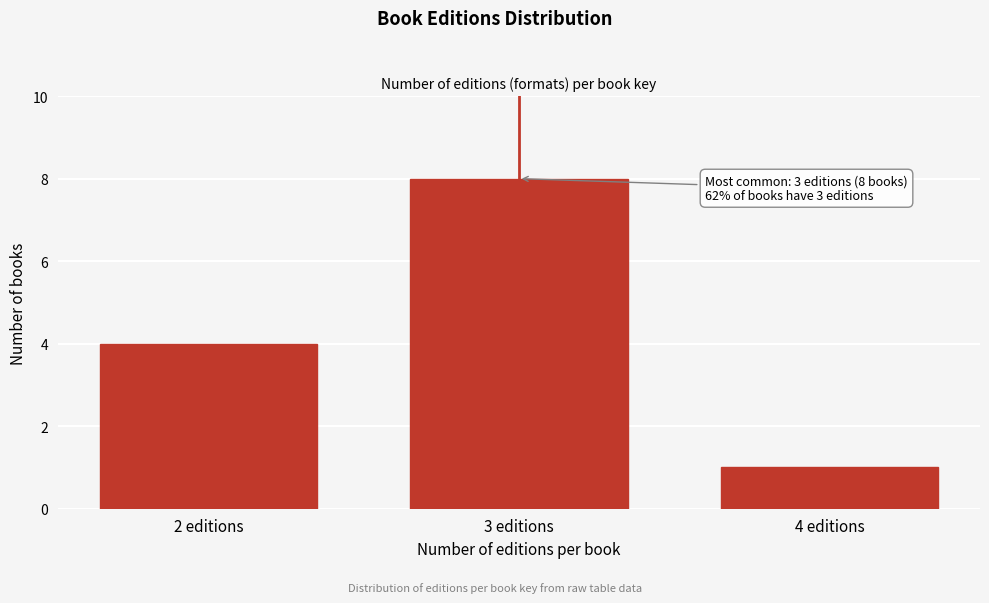

Reading left to right, what are all the values shown in this chart?

2 editions=4	3 editions=8	4 editions=1